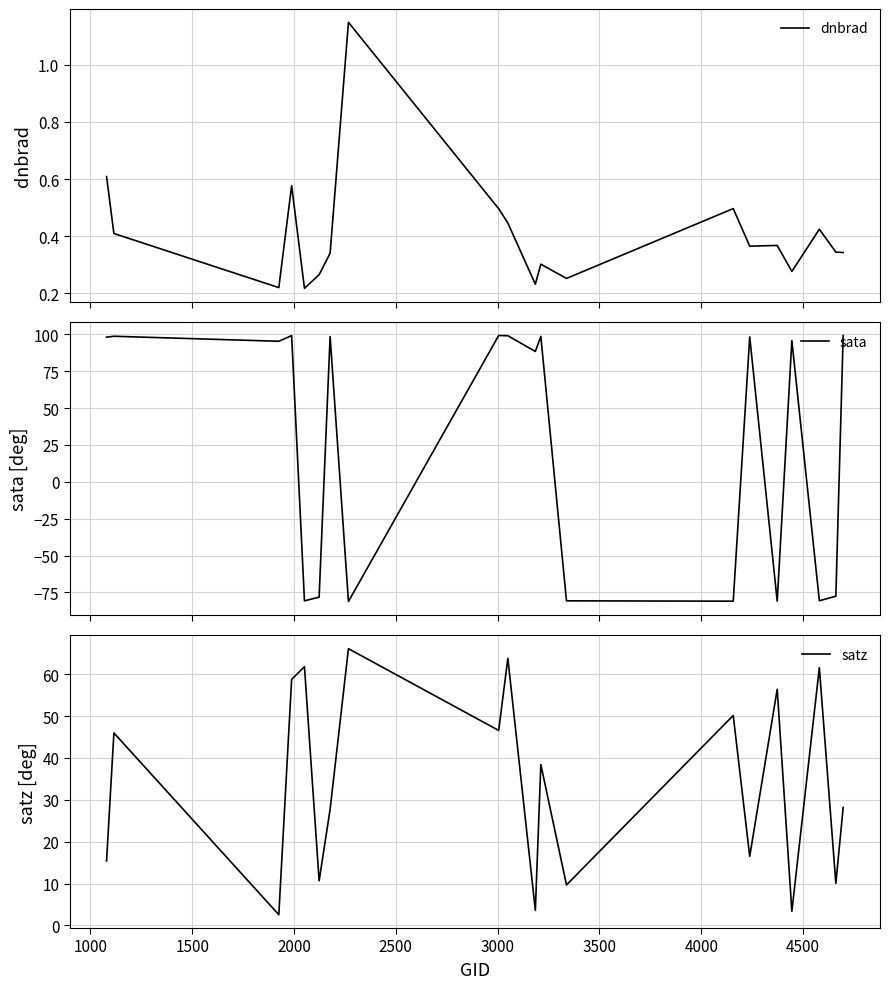

List the series in order of their overall mean, highest first.

satz, sata, dnbrad